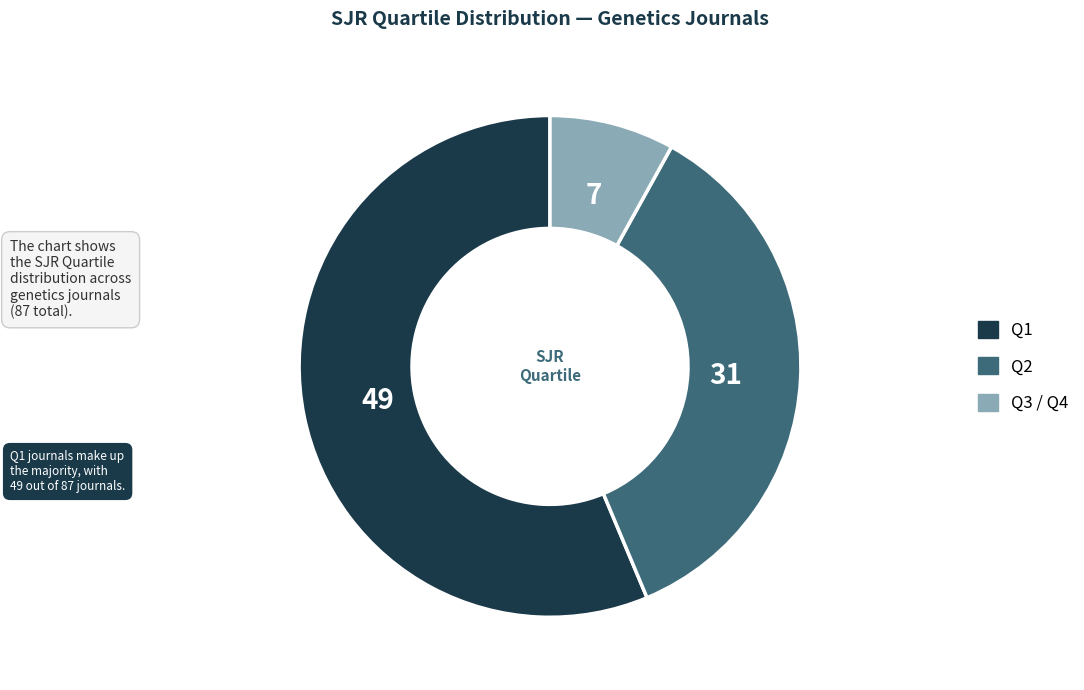

How many segments does this pie chart have?

3